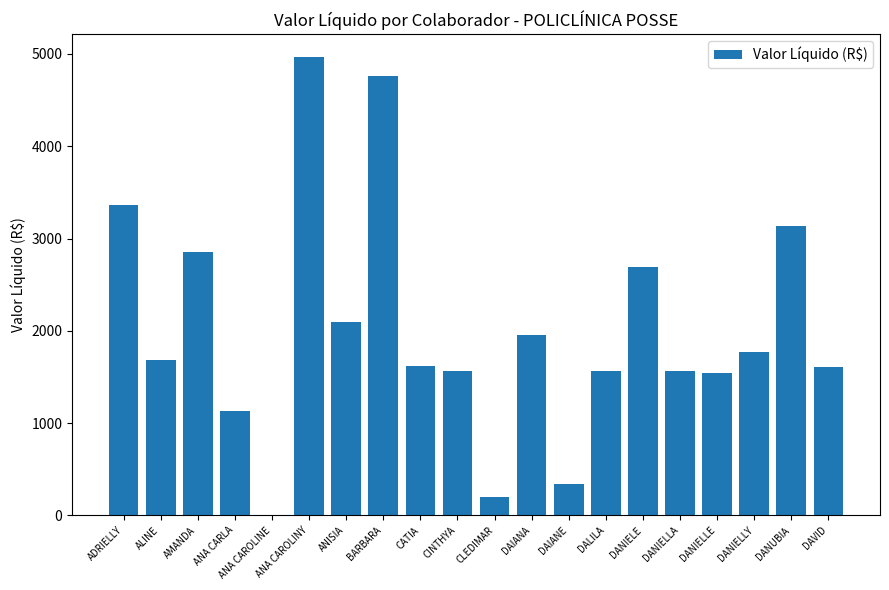

How many values are above zero?

19